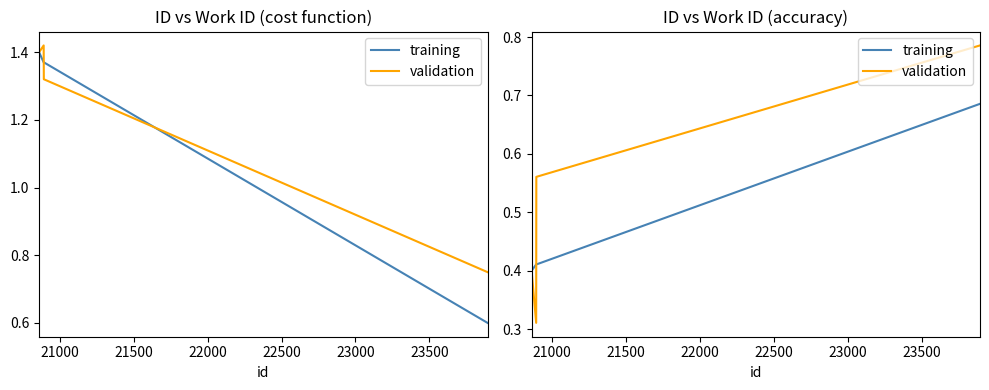

Which series ends up on top after the final intersection of validation and training?

validation